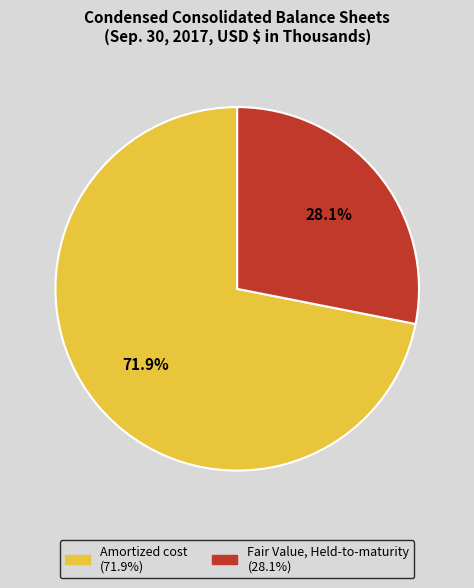

What portion of the pie excludes Amortized cost?

28.1%